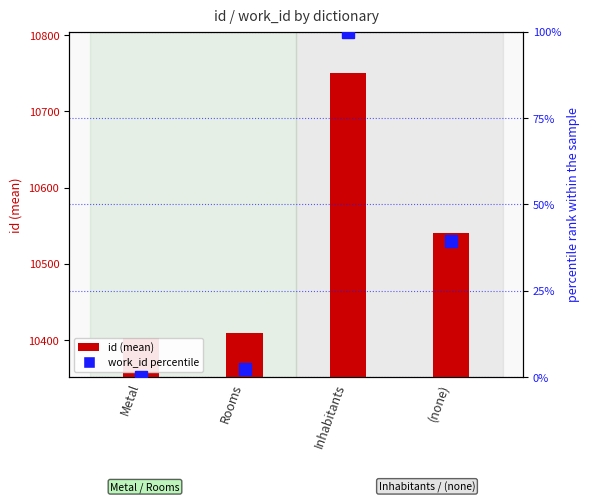

What is the label of the 3rd bar from the left?

Inhabitants